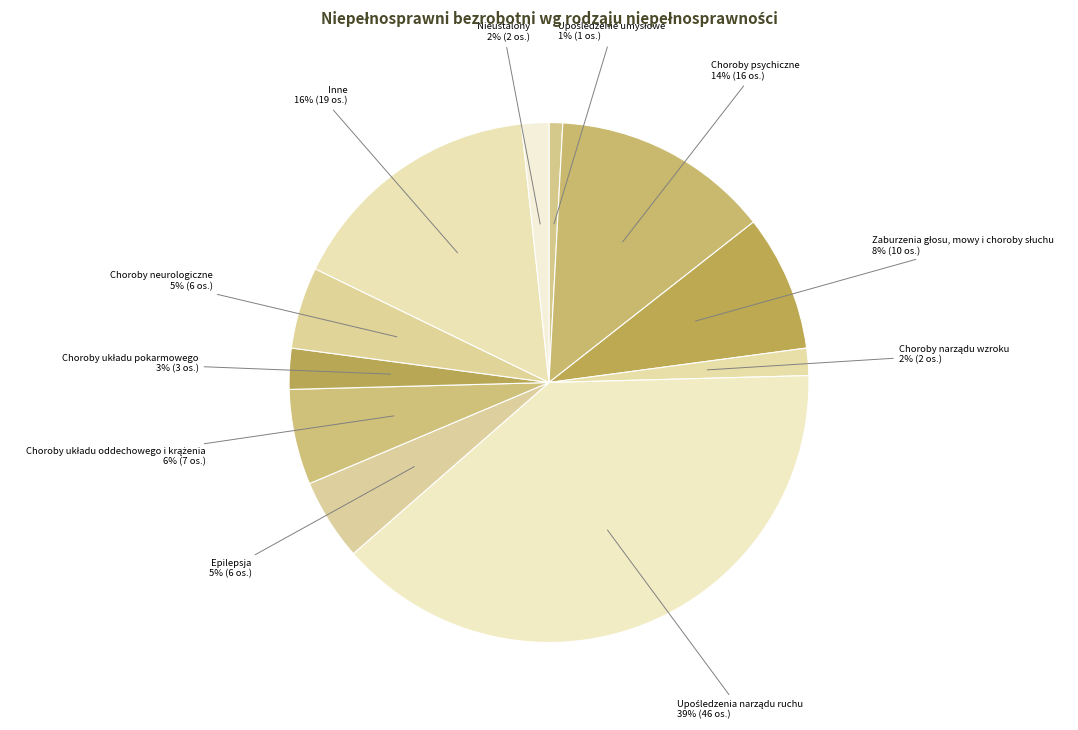

To the nearest percent, what is the average slice percentage?

9%